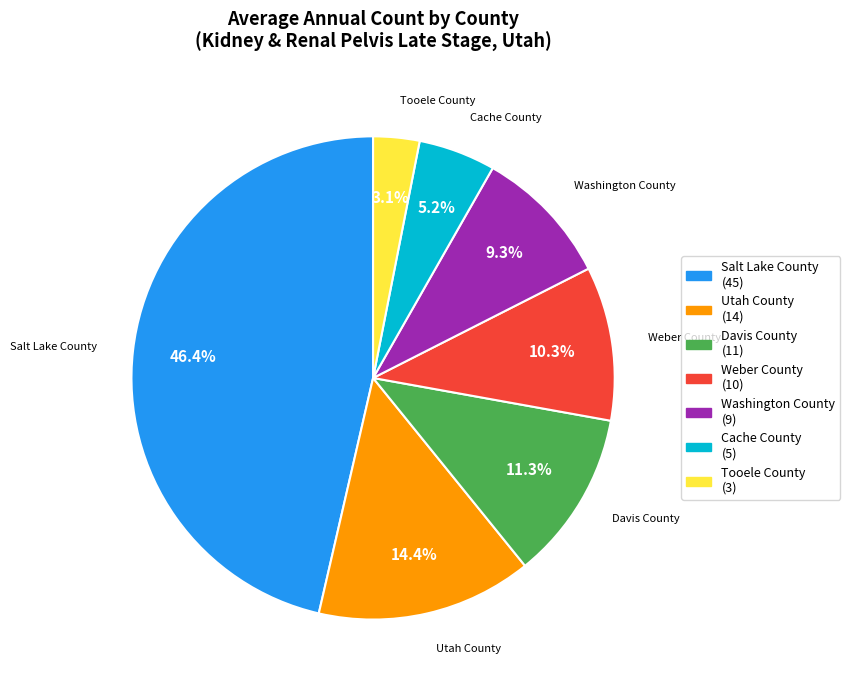

To the nearest percent, what is the combined percentage of Salt Lake County and Utah County?

61%